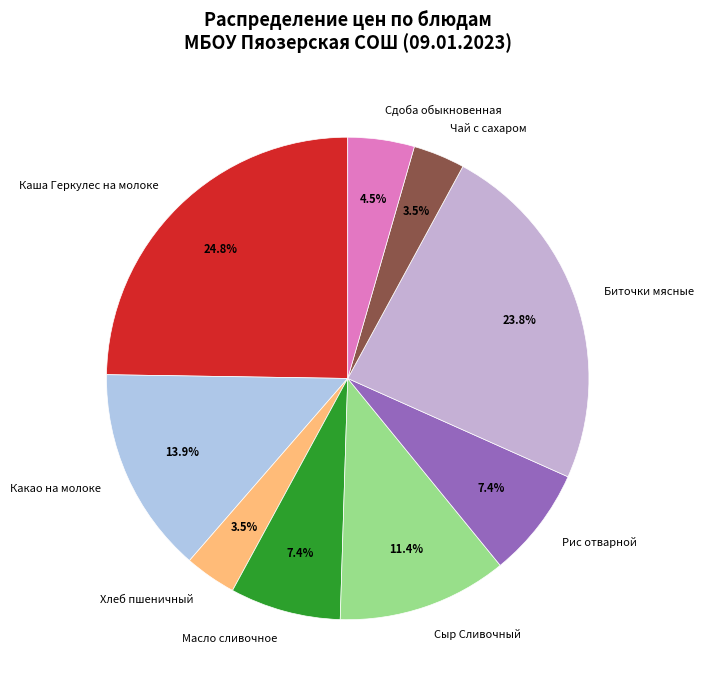

To the nearest percent, what portion does Масло сливочное represent?

7%